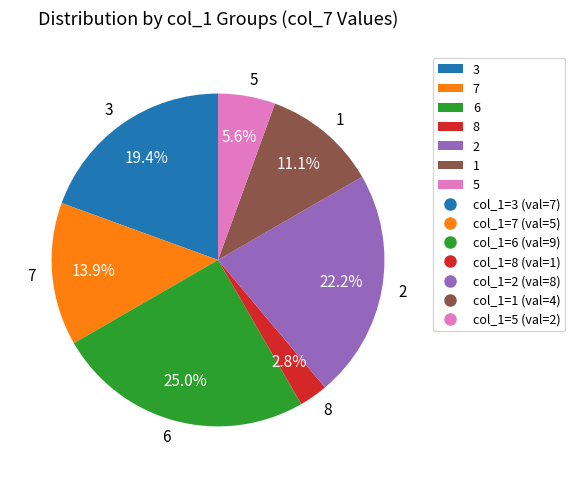

Which has a higher value, 8 or 5?

5